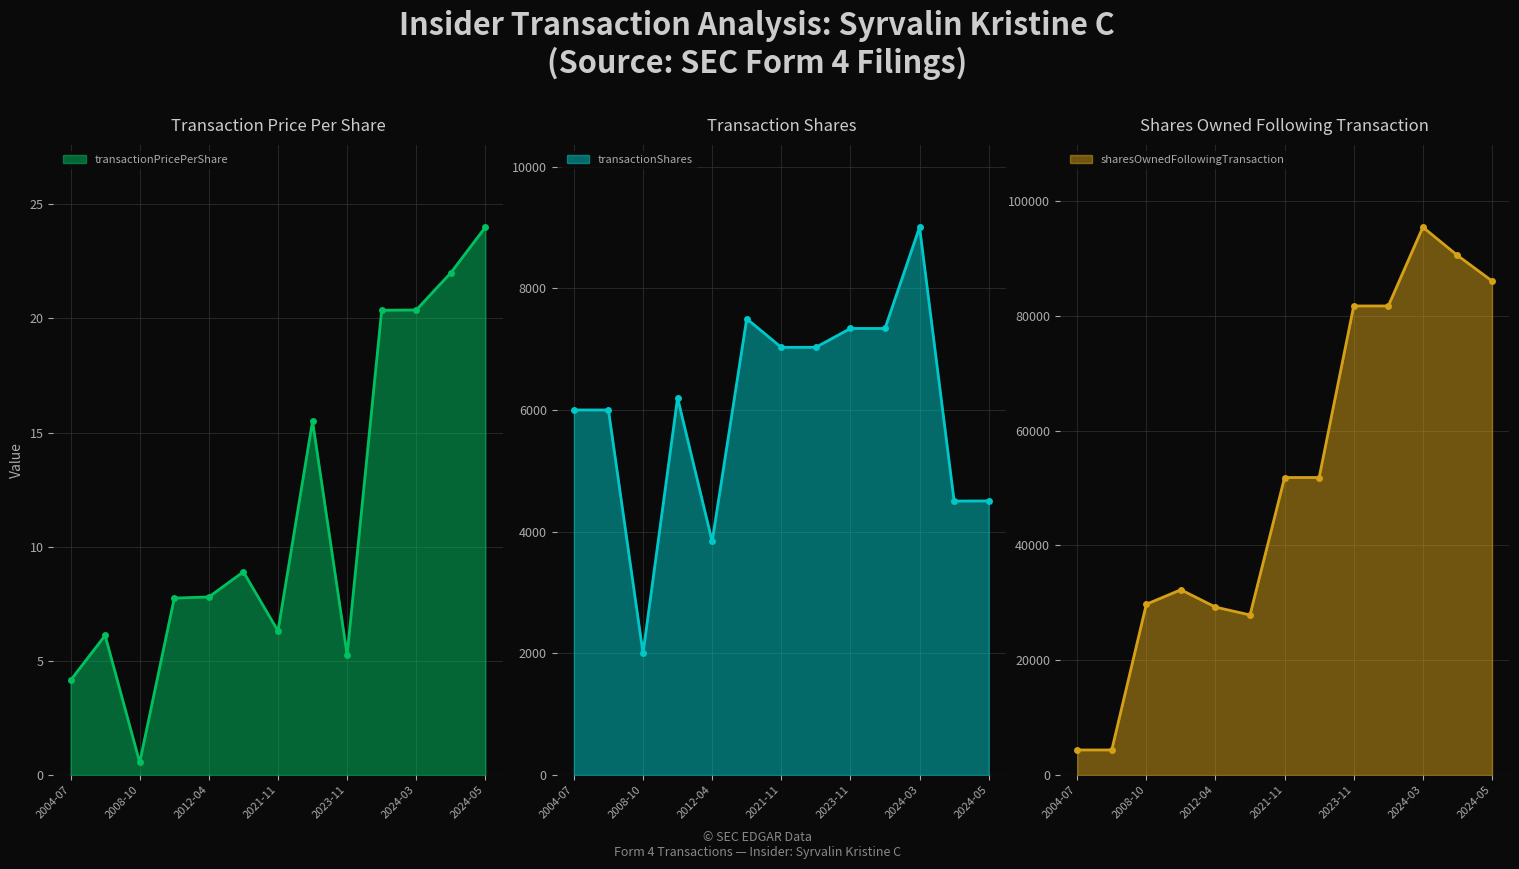

What is the highest value of the transactionPricePerShare series?

24.0